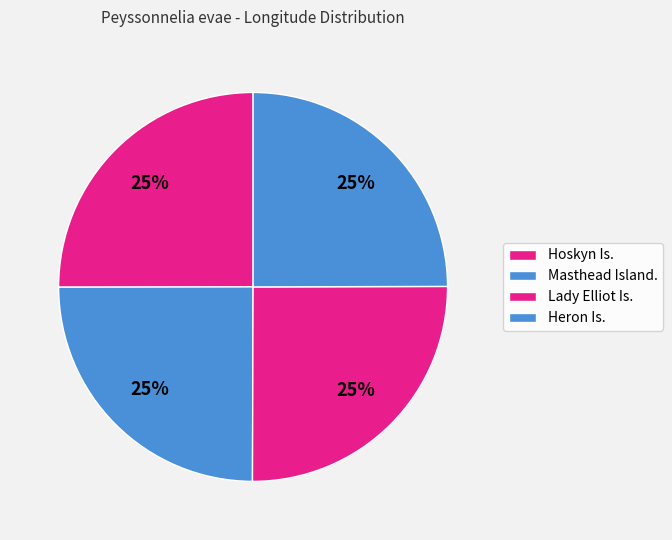

Is Heron Is. the majority of the pie?

No